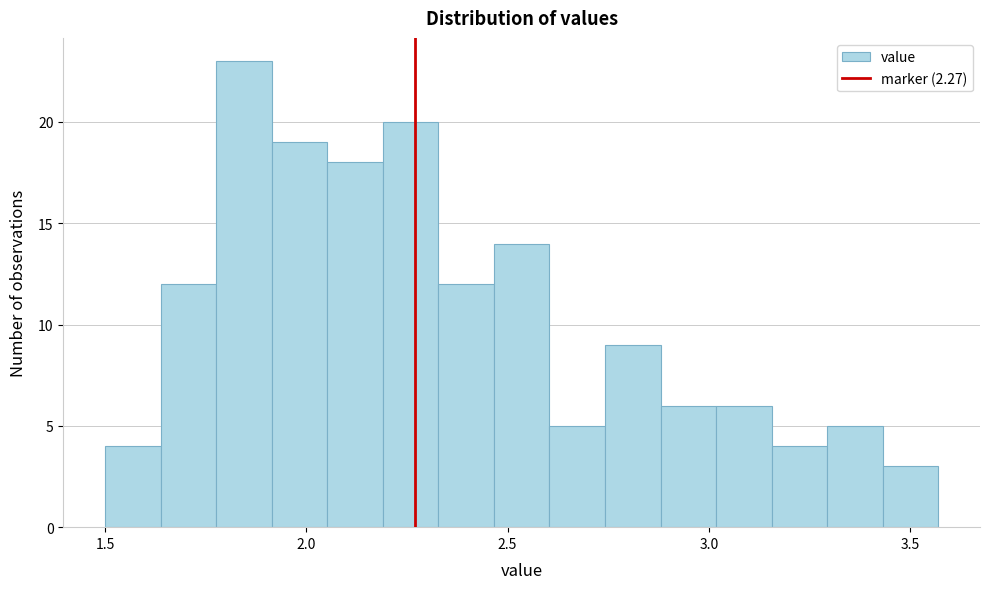

Read against the x-axis, roughly where is the centre of the tallest bar?

1.85